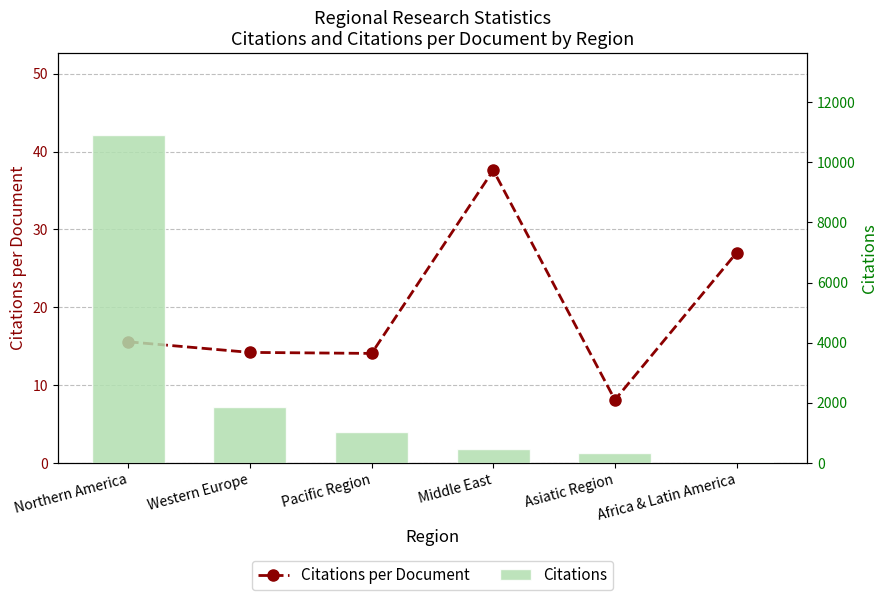

What is the value of the Citations per Document bar at the 5th from the left?

8.1